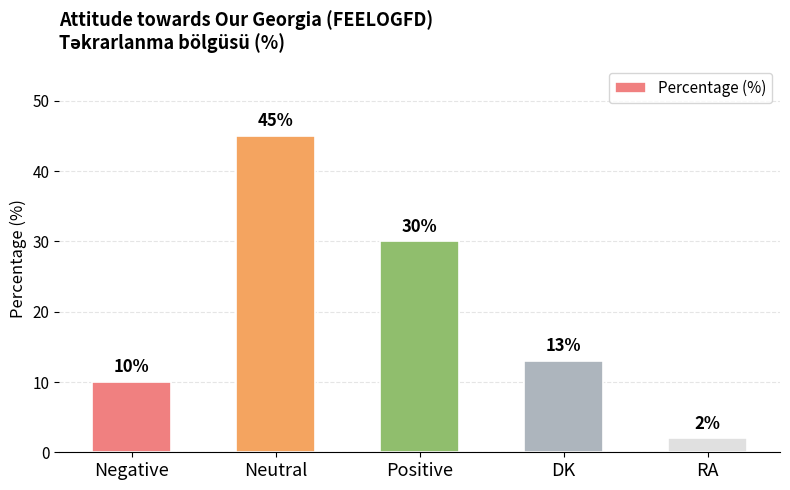

Rank the categories by value from lowest to highest.

RA, Negative, DK, Positive, Neutral